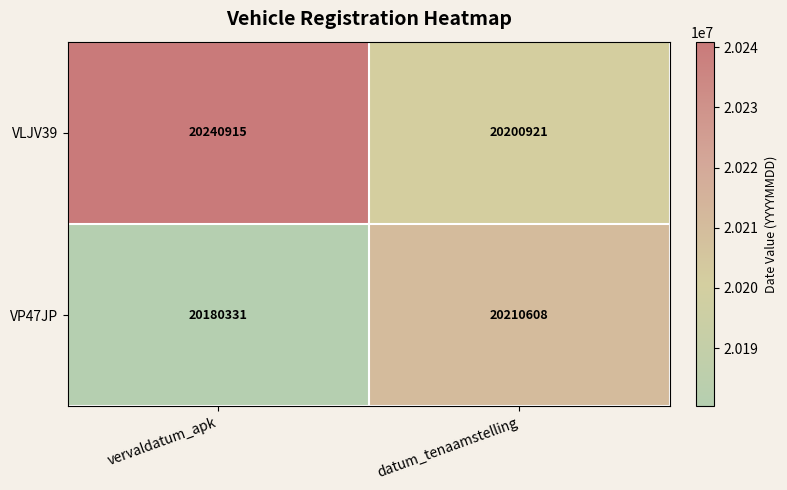

What is the sum of the VLJV39 values at datum_tenaamstelling and vervaldatum_apk?

40441836